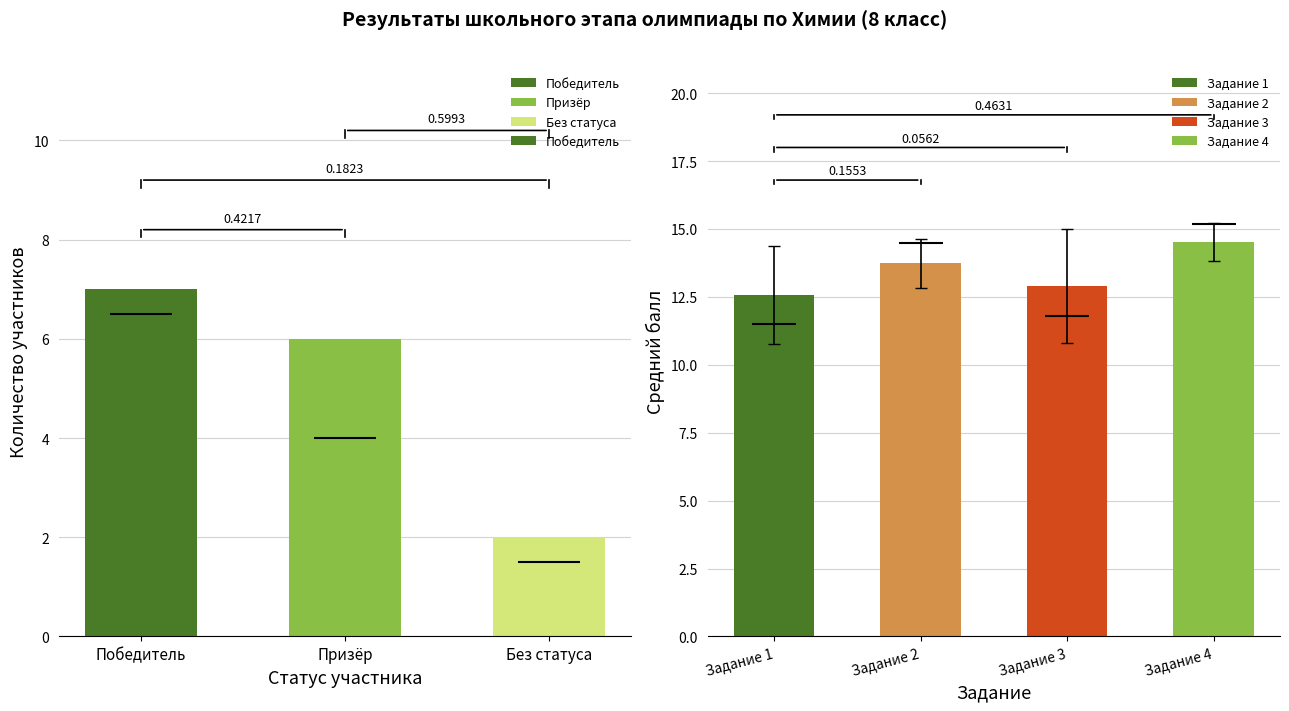

Rank the categories by value from lowest to highest.

Без статуса, Призёр, Победитель